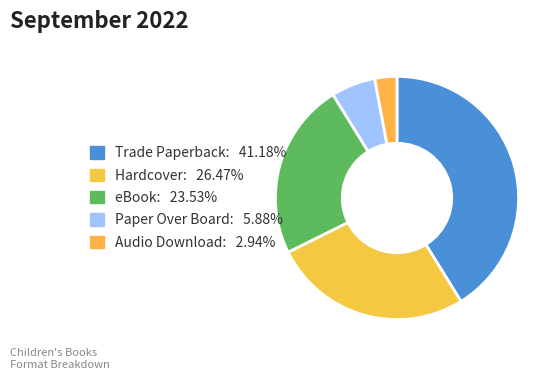

Approximately how many times larger is the value at eBook compared to Hardcover?

0.9